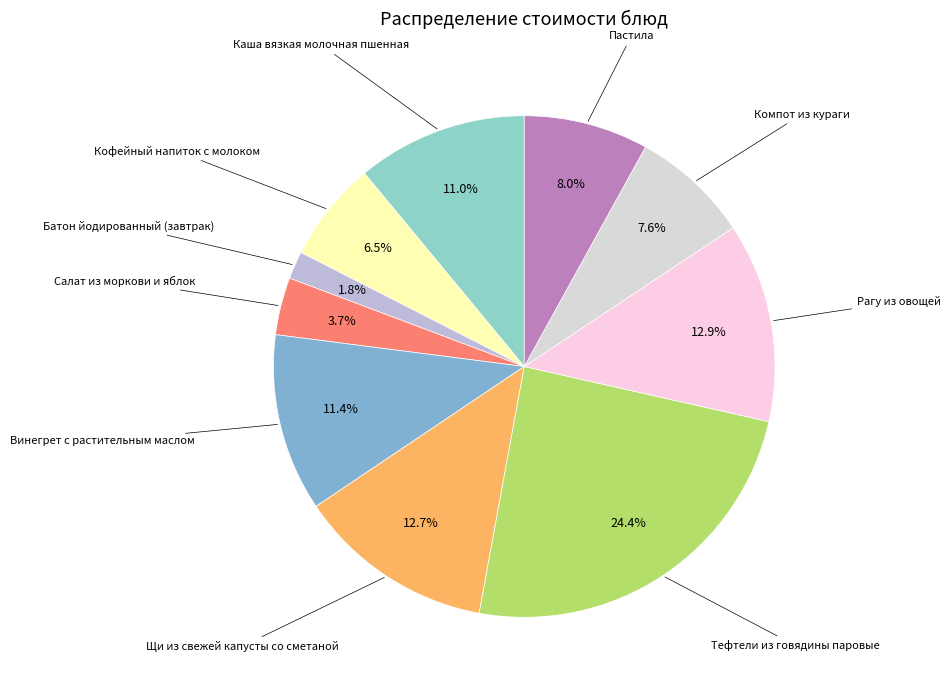

Does any single category account for the majority?

No